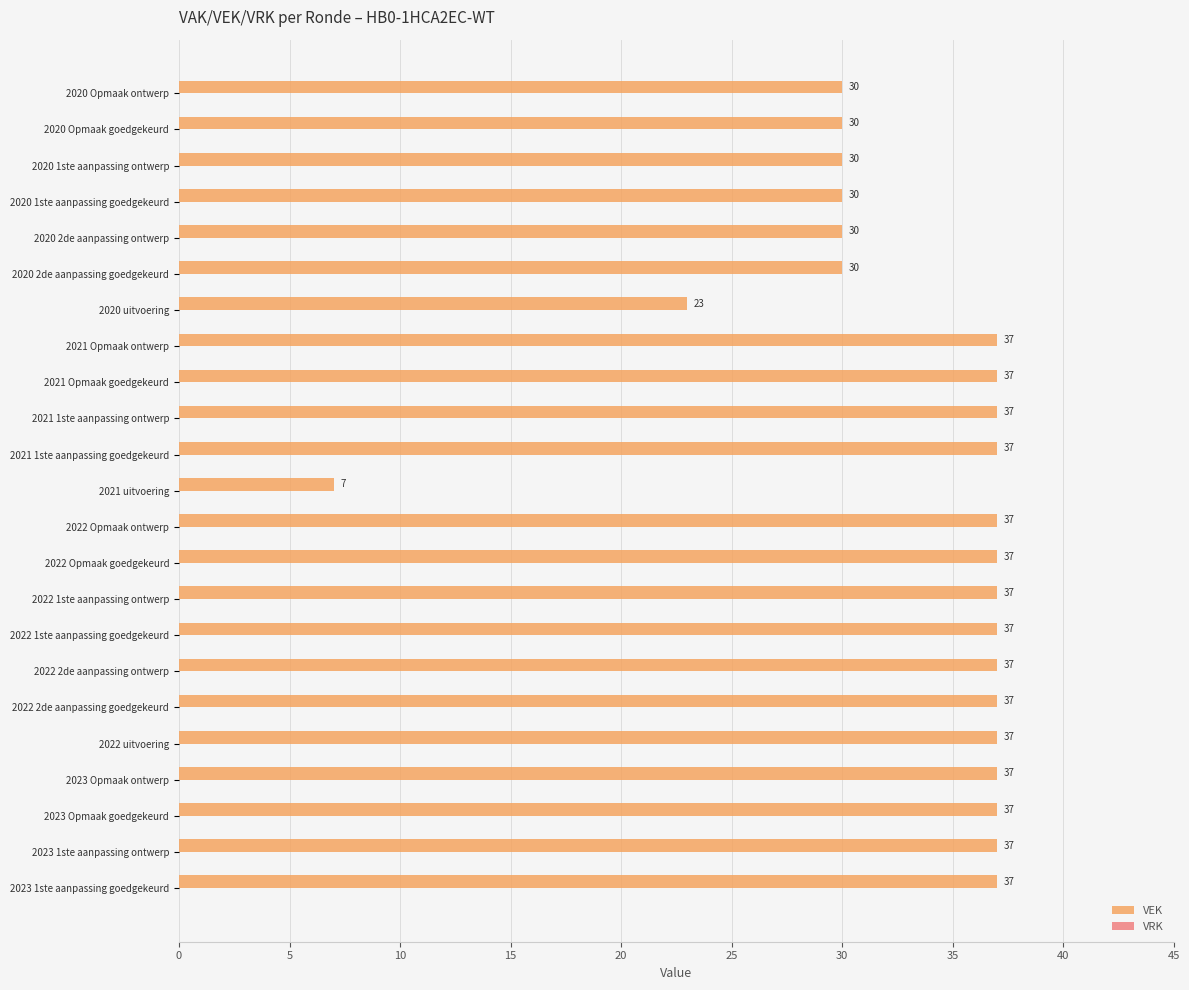

Count the number of data series in this chart.

1